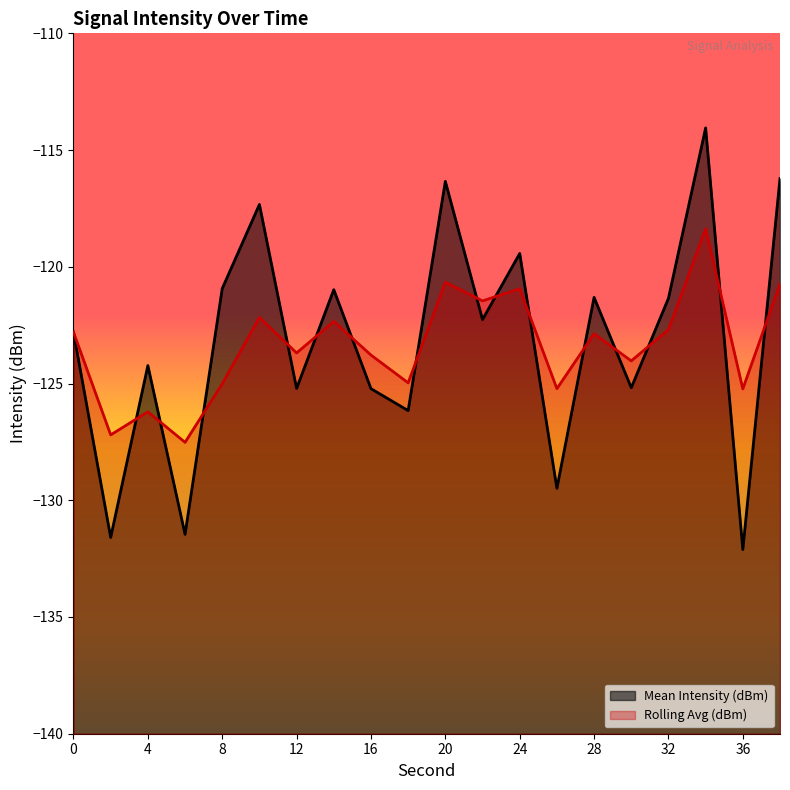

What is the value of the Mean Intensity (dBm) point at the 4th from the left?

-131.5